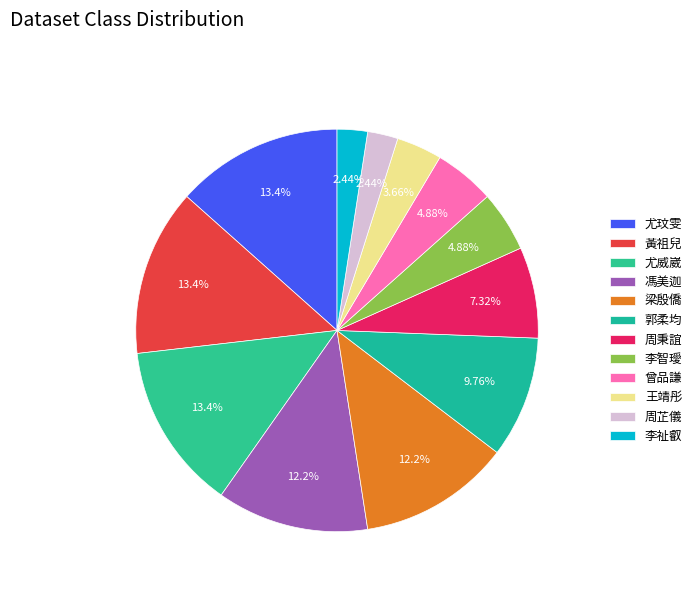

How many segments does this pie chart have?

12